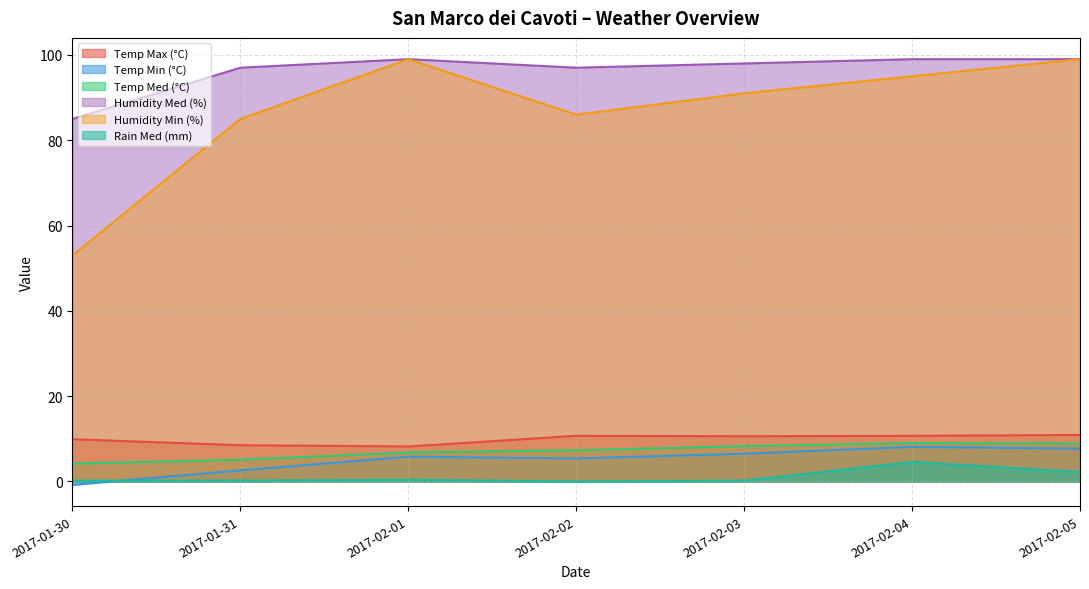

What is the difference between the maximum and minimum values in the Temp Min (°C) series?

8.9